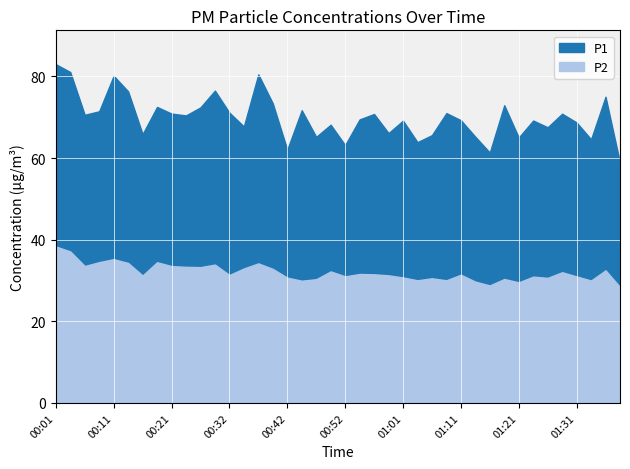

Which series has the largest total across all categories?

P1